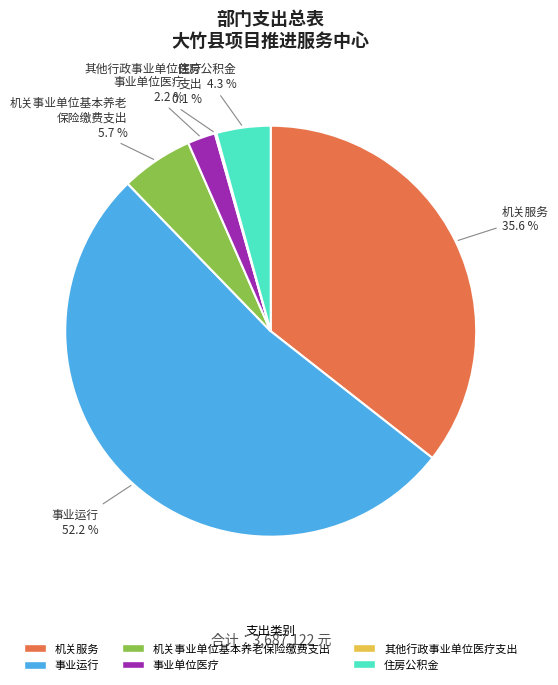

To the nearest percent, what is the difference between the largest and smallest slice percentages?

52%